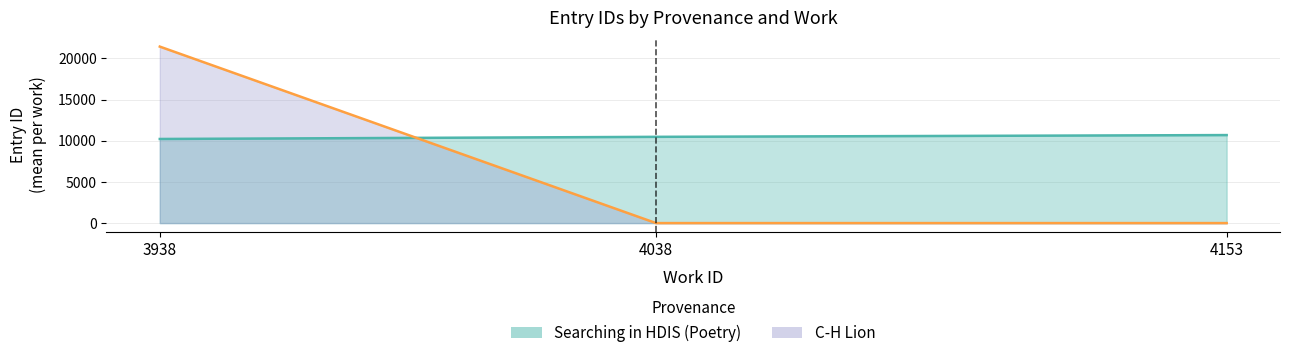

What is the sum of the values at 4038 and 4153?

21162